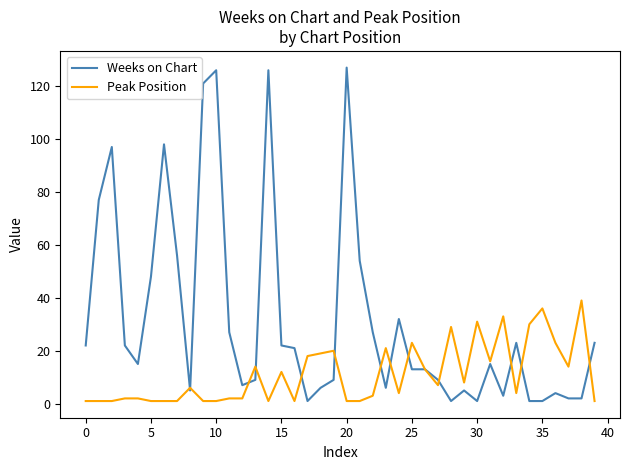

True or false: Weeks on Chart and Peak Position cross at least once.

True